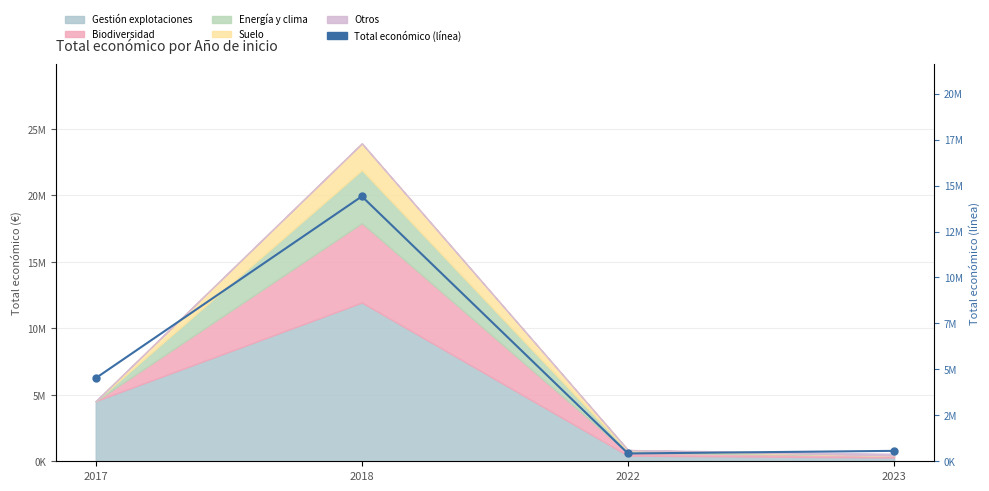

What is the difference between the values at 2017 and 2023?

3954351